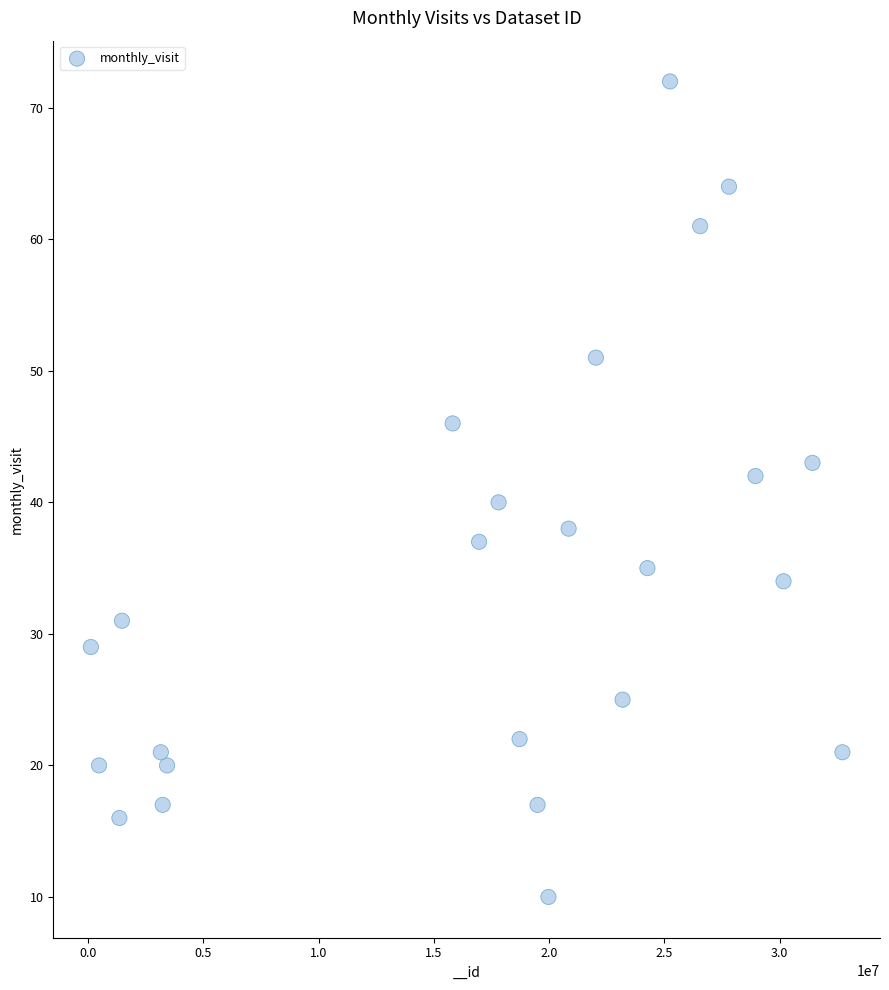

What is the range of X values (max minus min)?

32607927